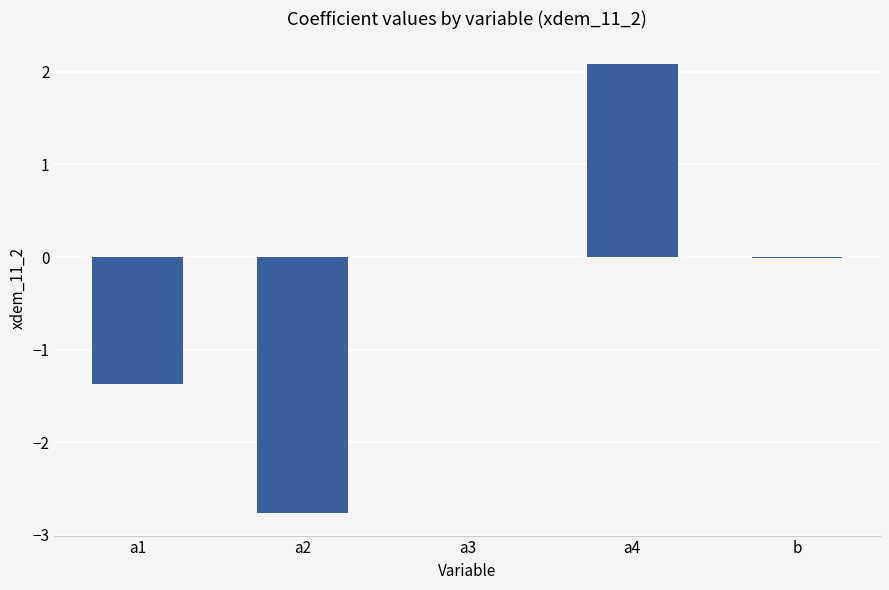

What value does the data have at a4?

2.1